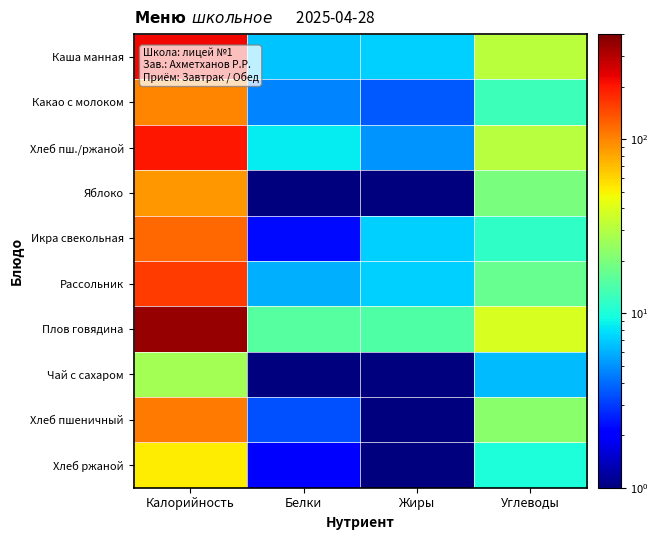

Rank the series at Белки from lowest to highest value.

Чай с сахаром, Яблоко, Хлеб ржаной, Икра свекольная, Хлеб пшеничный, Какао с молоком, Рассольник, Каша манная, Хлеб пш./ржаной, Плов говядина